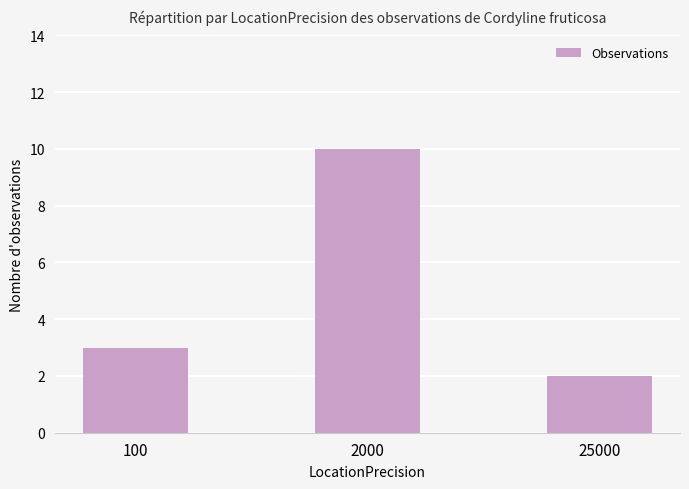

What is the approximate value at 100?

3